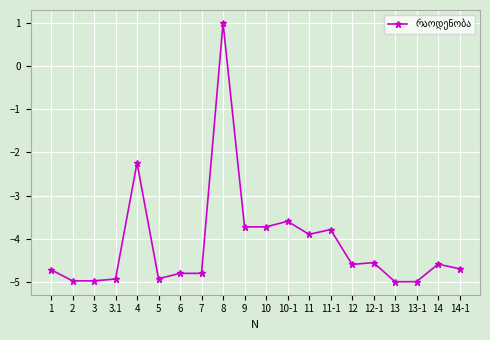

What is the value of the 16th point from the left?

-4.6